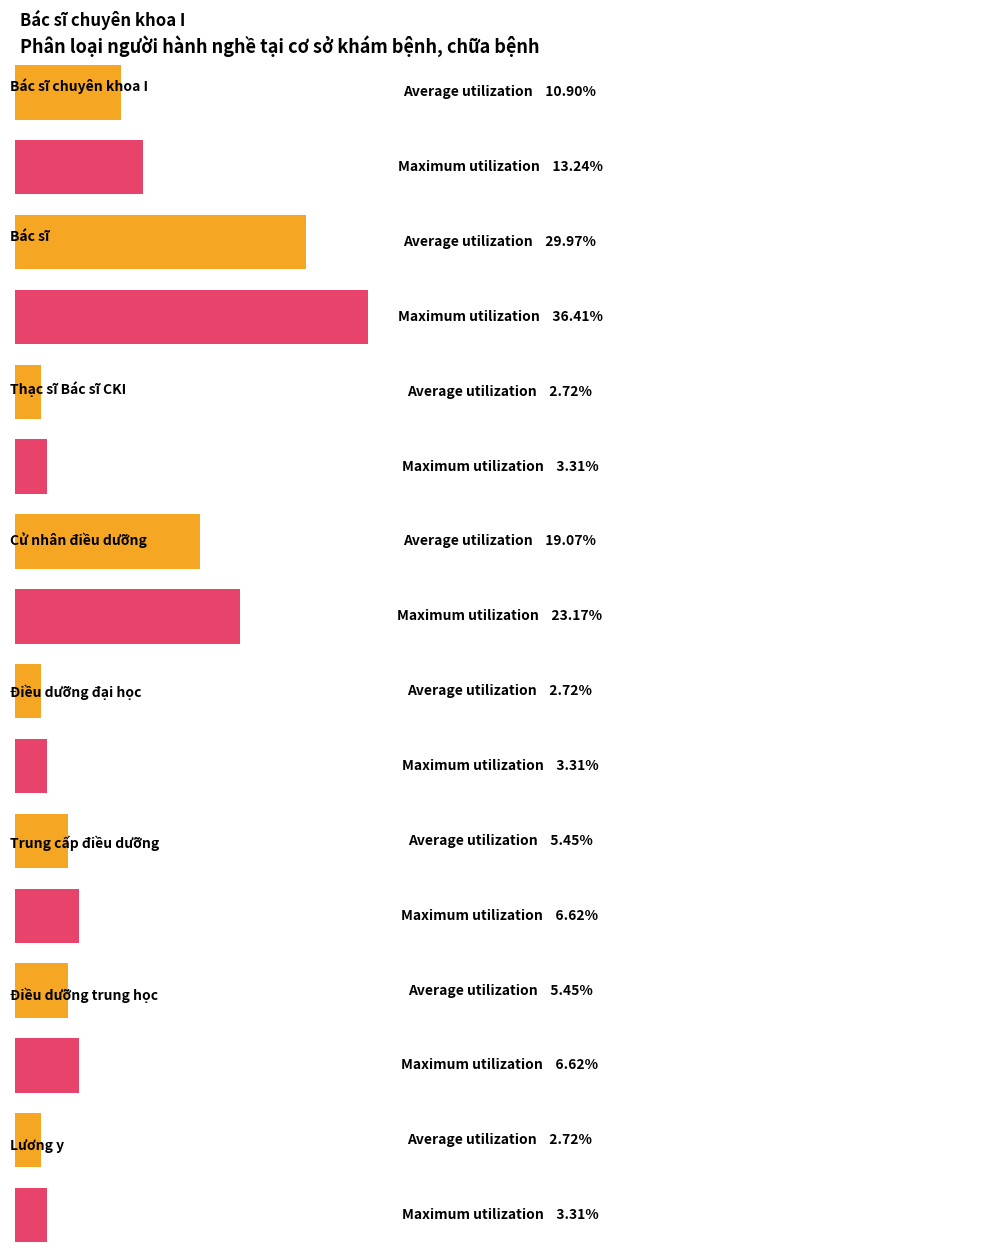

How many series are shown in this chart?

2